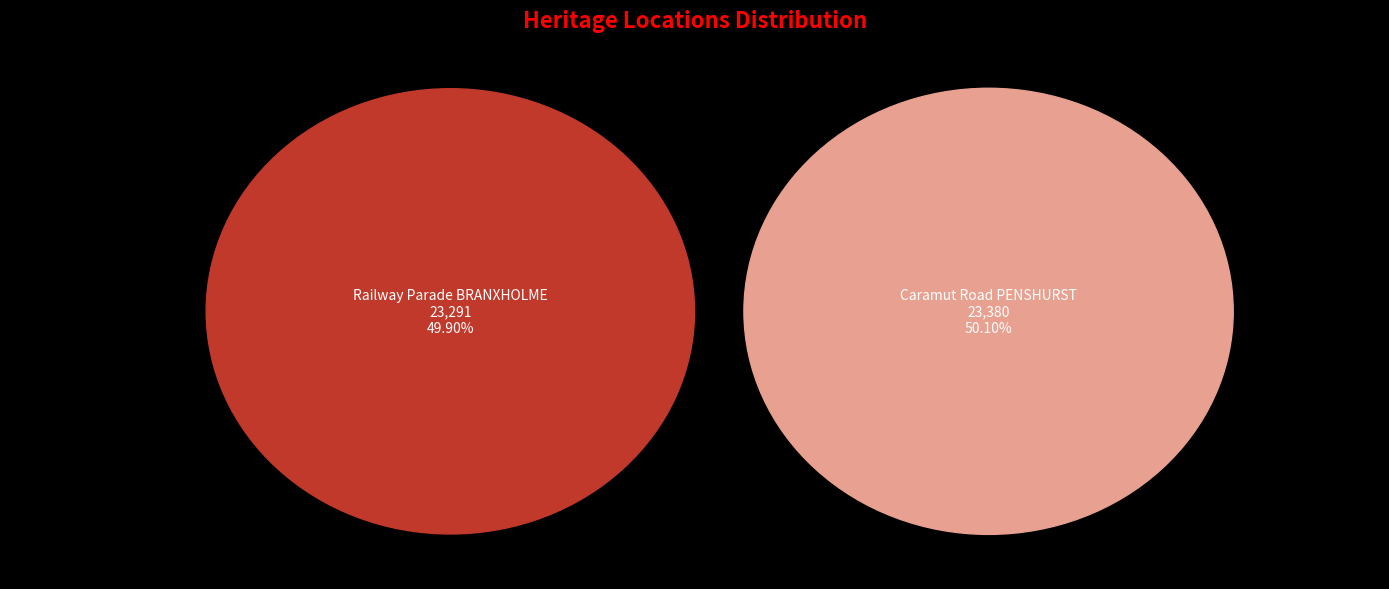

Which slice is the smallest?

Railway Parade BRANXHOLME, Southern Grampians Shire